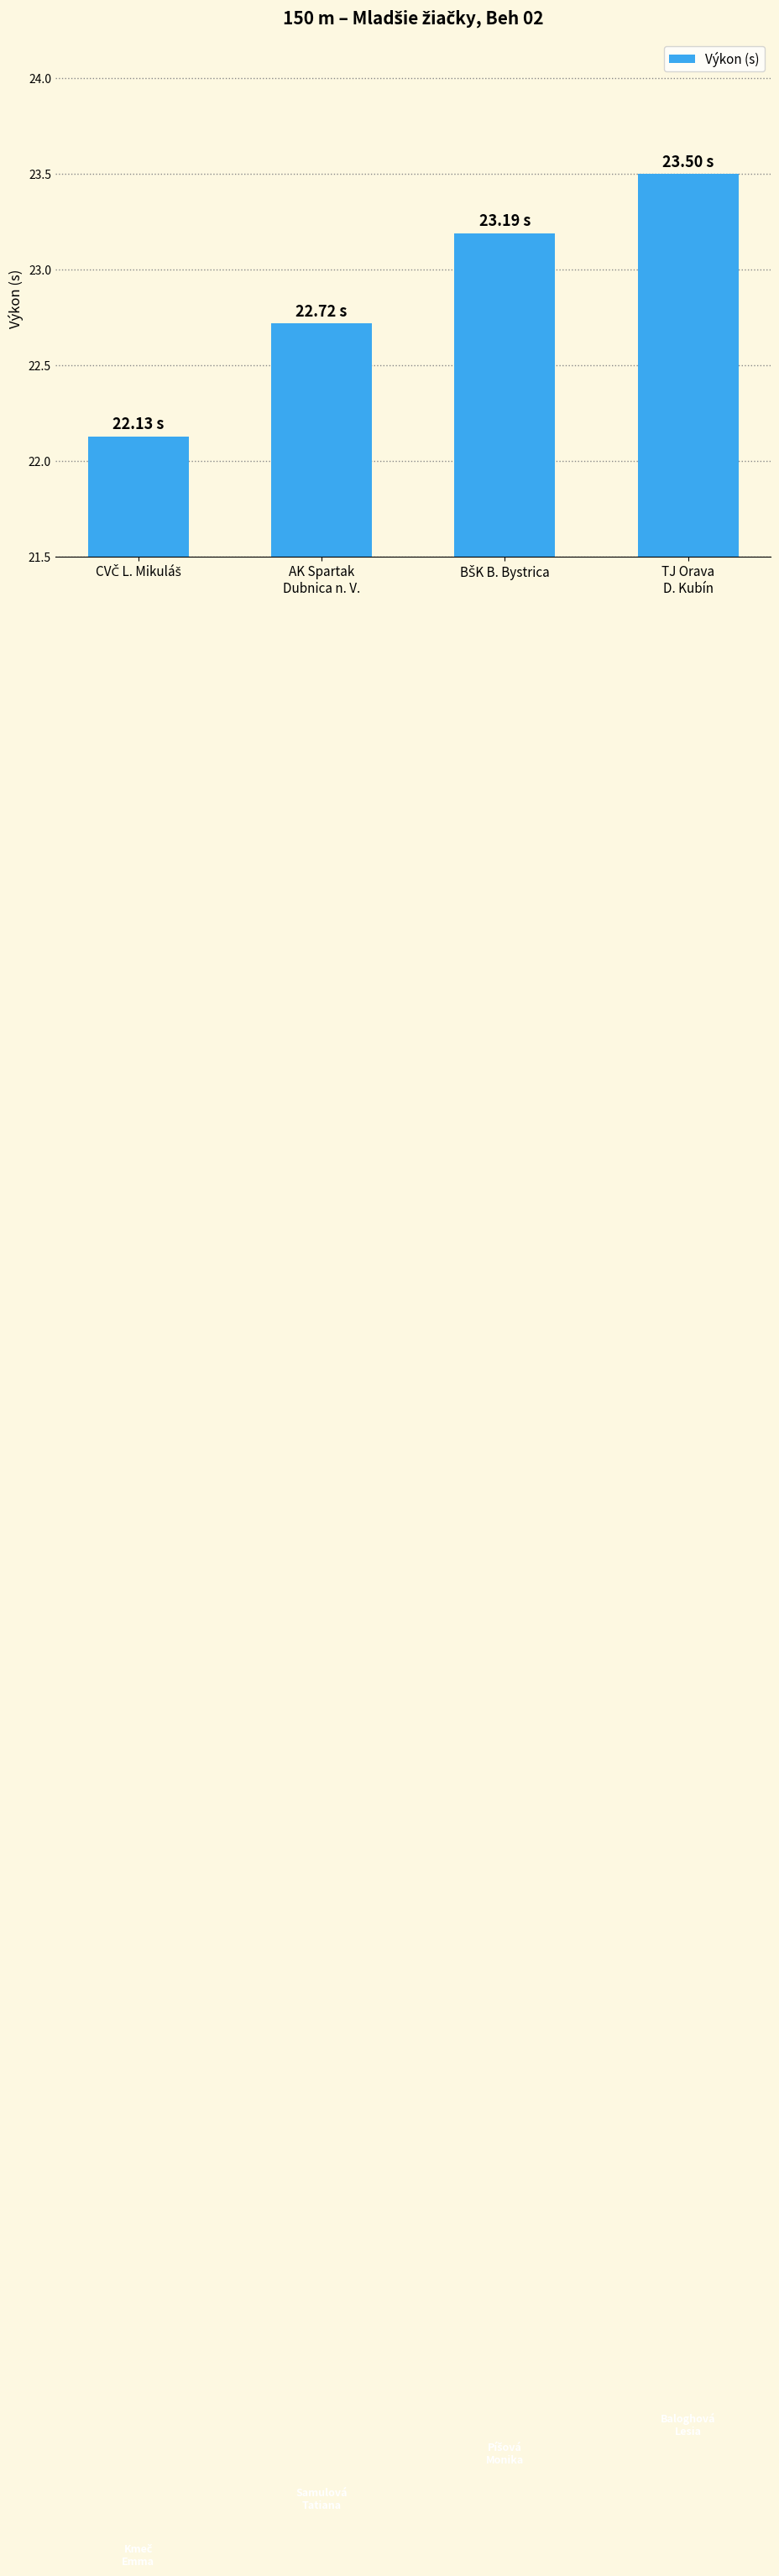

What is the difference between the maximum and second lowest values?

0.8